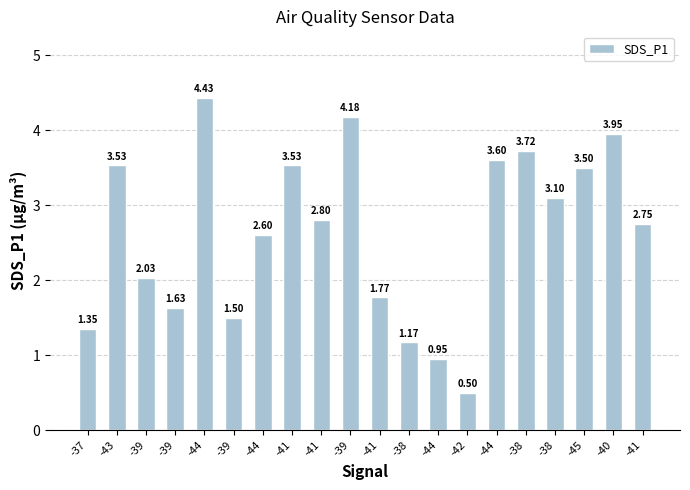

Reading left to right, transcribe all the data shown in this chart.

-37=1.4	-43=3.5	-39=2.0	-39=1.6	-44=4.4	-39=1.5	-44=2.6	-41=3.5	-41=2.8	-39=4.2	-41=1.8	-38=1.2	-44=0.9	-42=0.5	-44=3.6	-38=3.7	-38=3.1	-45=3.5	-40=4.0	-41=2.8